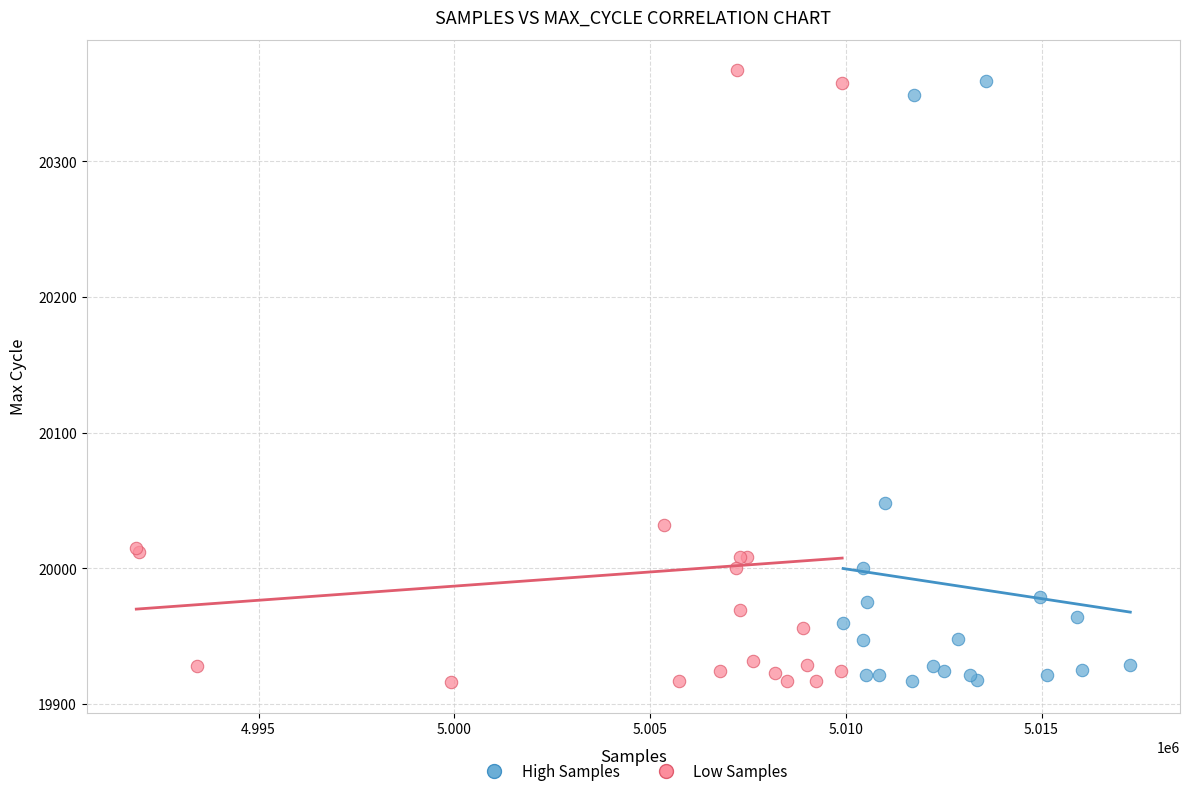

What are all the series names shown in the legend?

High Samples, Low Samples